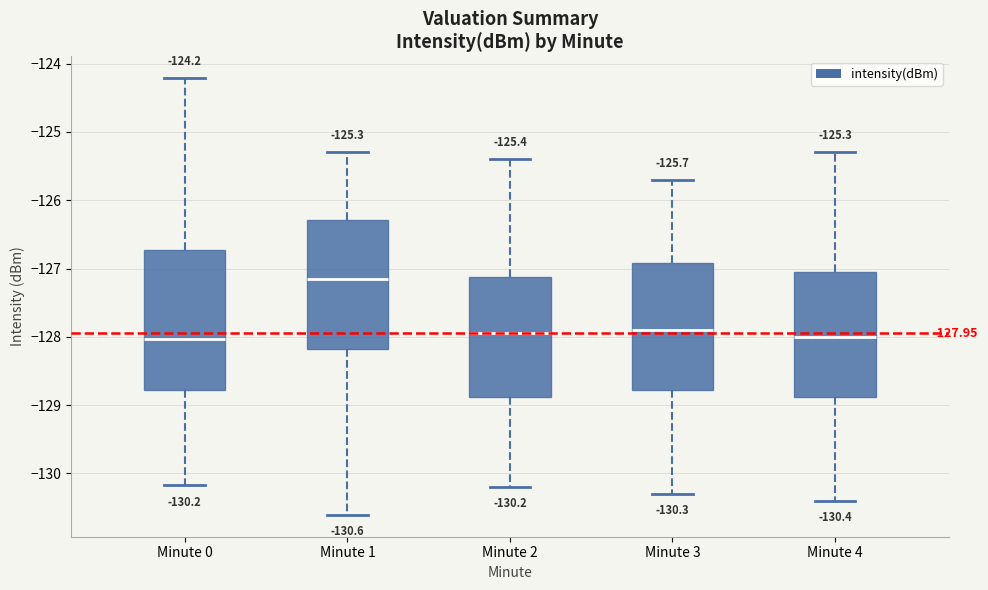

Which box is the tallest, from its lower edge to its upper edge?

Minute 0